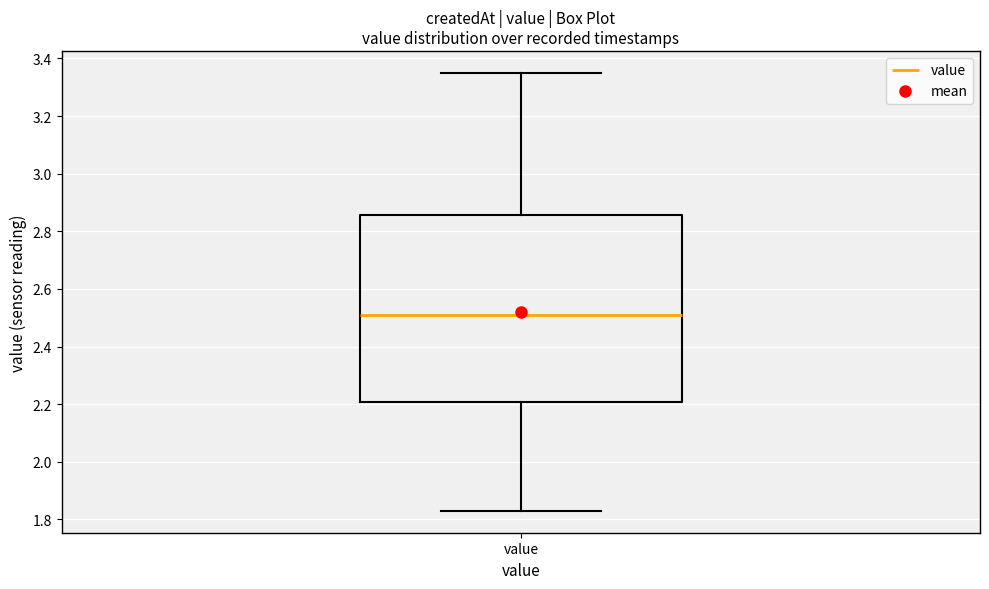

Transcribe this box plot: give where the median line is, the range the box spans, and where the two whiskers end, as read against the y-axis. The values are not printed on the chart, so give them approximately, as read against the axis.

median 2.52, box 2.20 to 2.86, whiskers 1.84 to 3.36